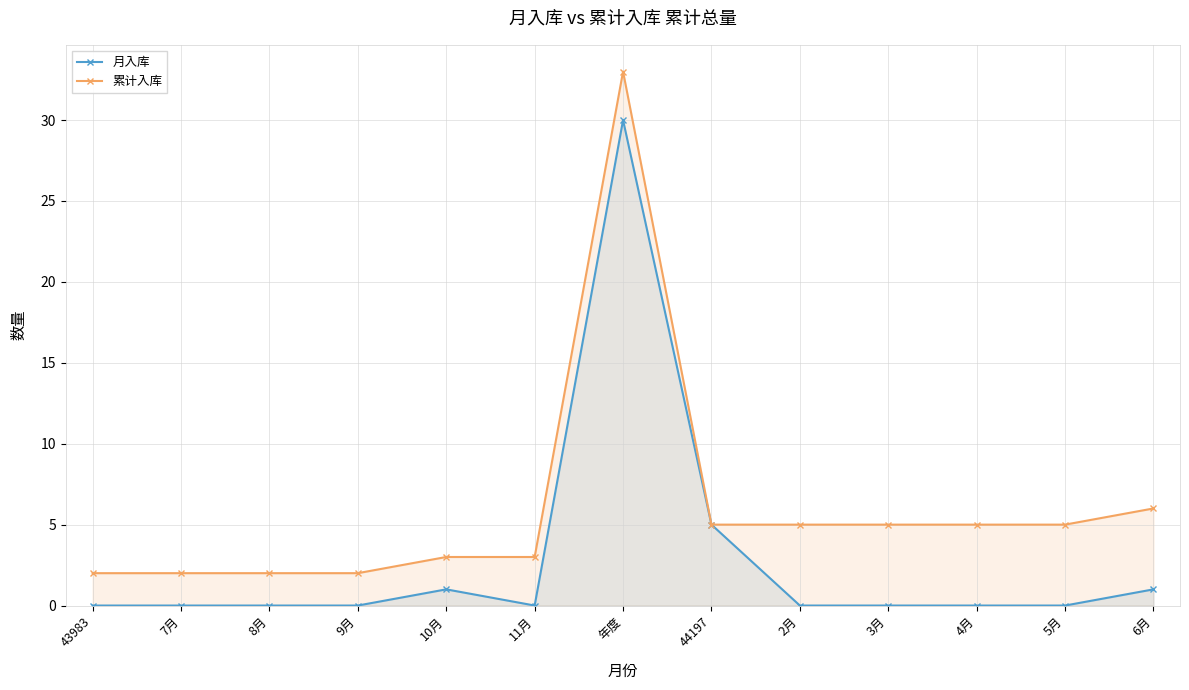

Where is 月入库 nearest to the value 15?

44197